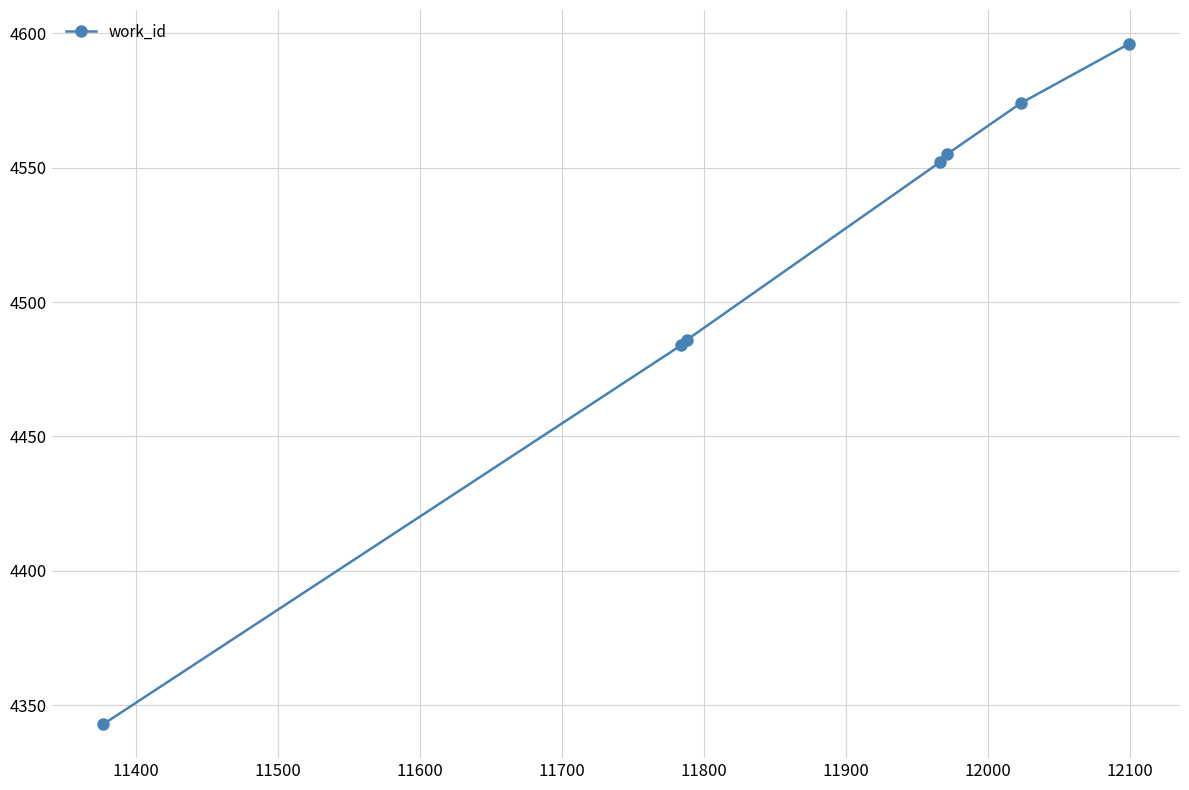

What is the value of the 3rd point from the left?

4486